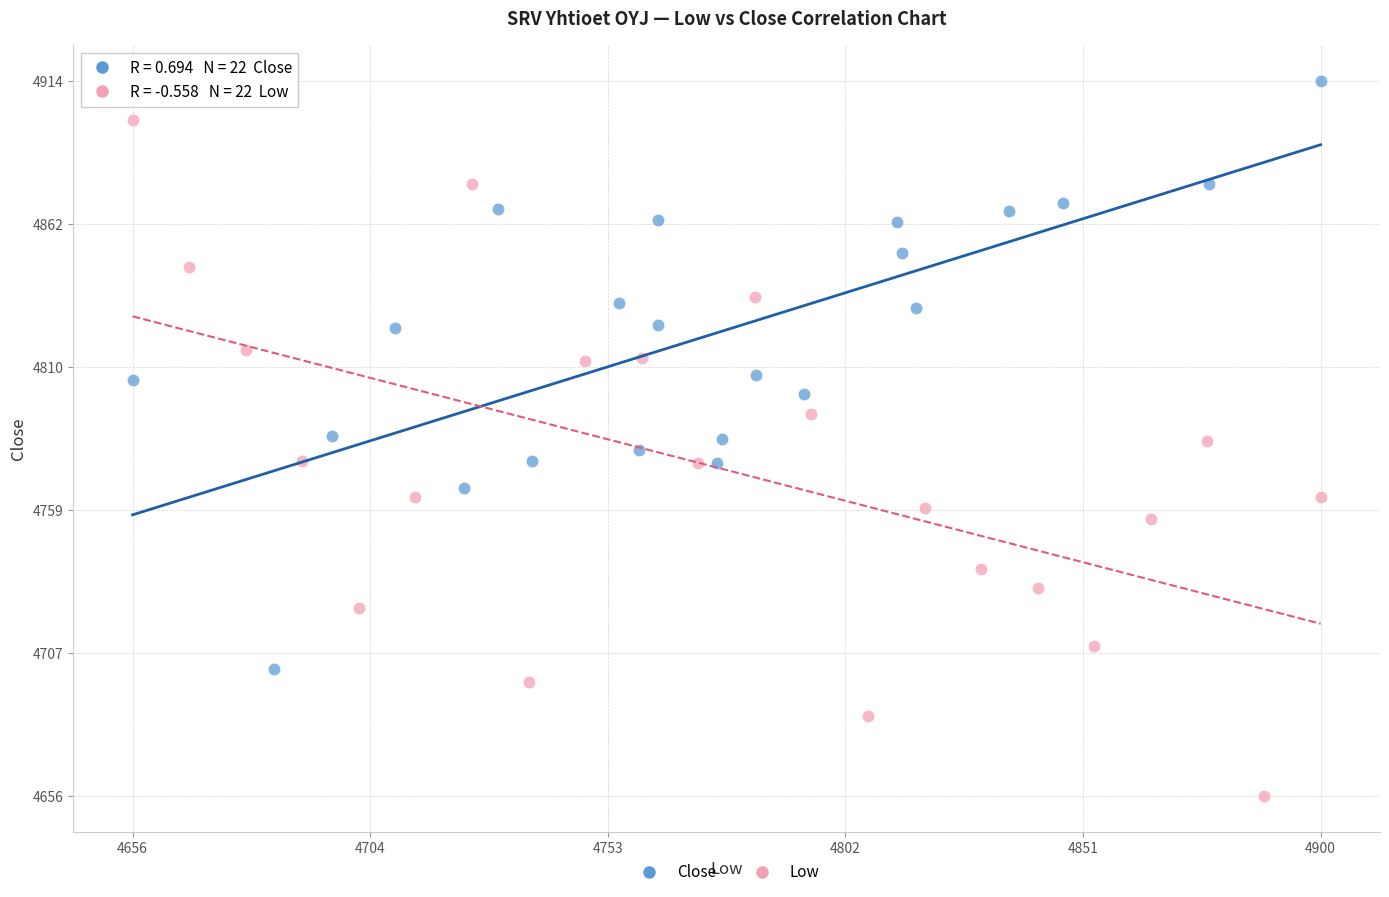

Which series has the largest Y range (max minus min)?

Low